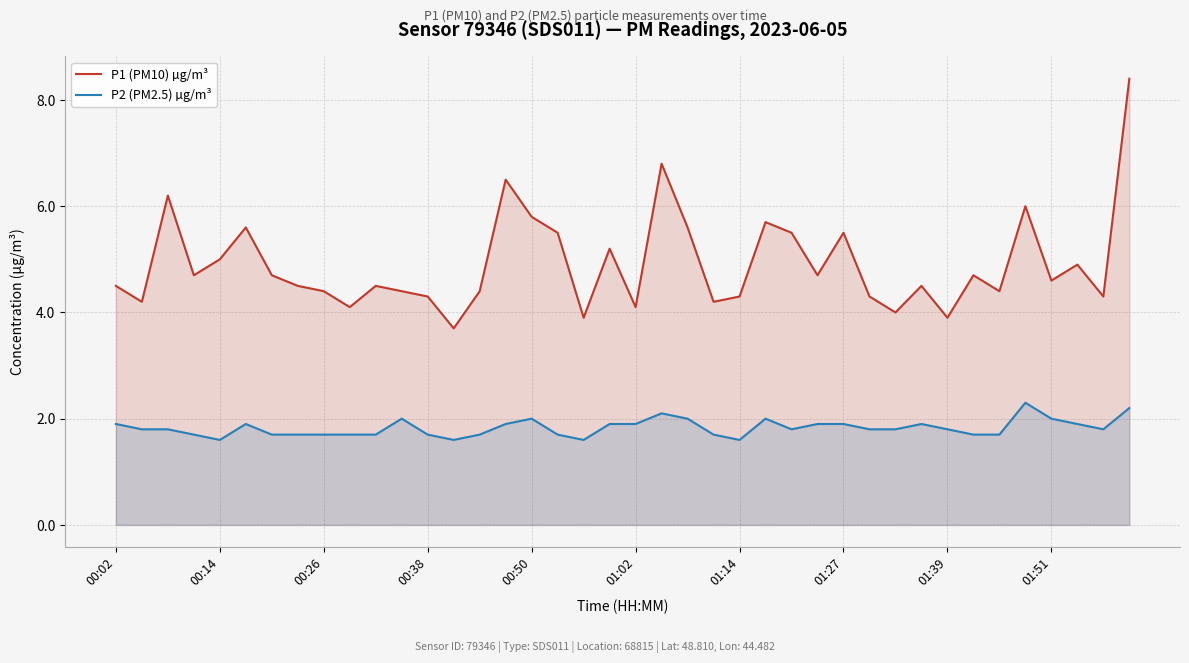

What is the minimum value for P1 (PM10) µg/m³?

3.7